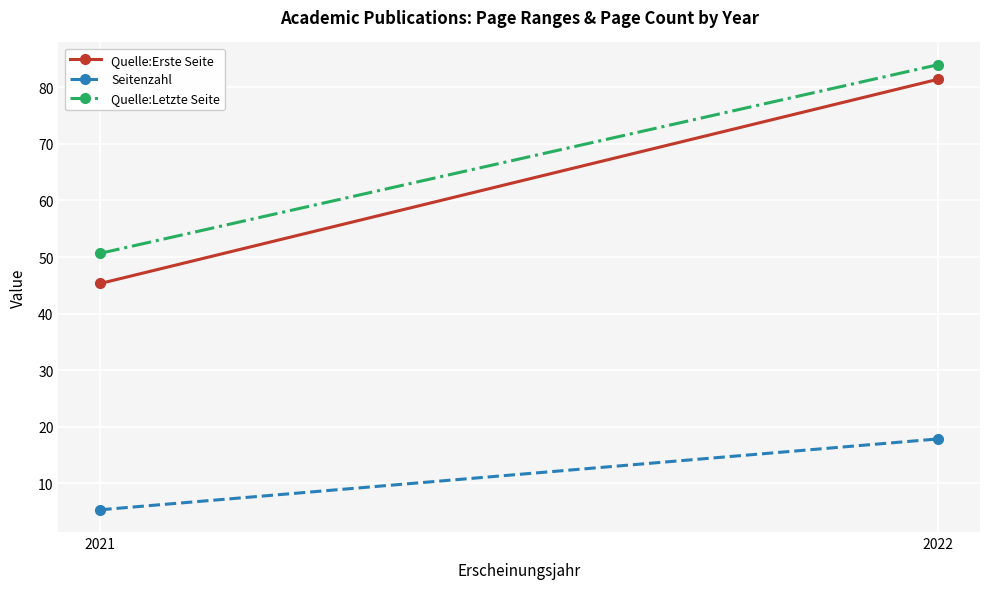

Between 2021 and 2022, which series saw the biggest shift?

Quelle:Erste Seite